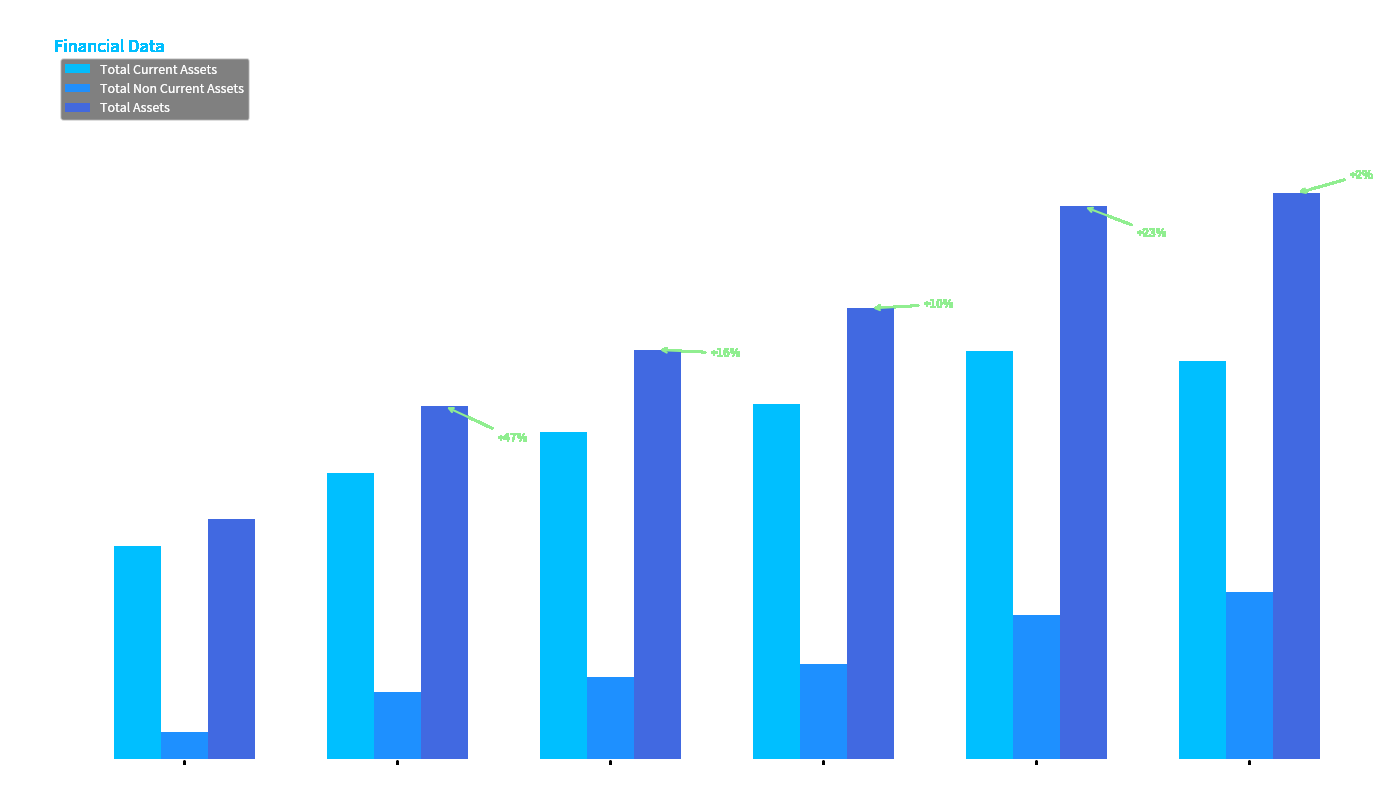

Rank the series by their maximum value, from lowest to highest.

Total Non Current Assets, Total Current Assets, Total Assets